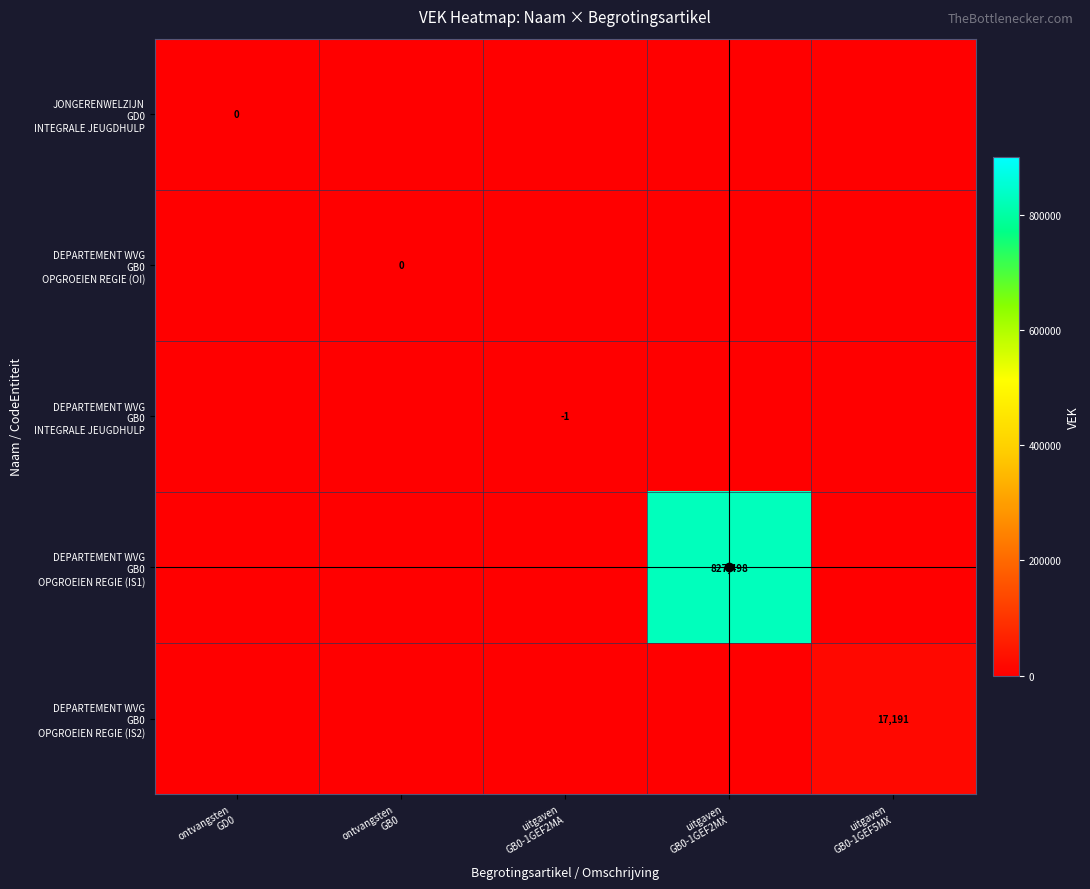

At which label is DEPARTEMENT WVG GB0 OPGROEIEN REGIE (OI) closest to 0?

ontvangsten GD0